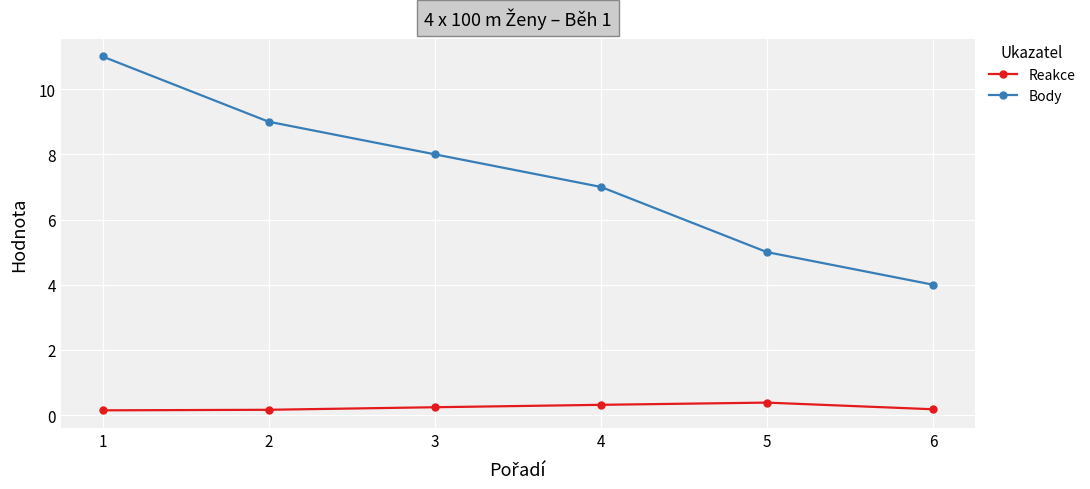

What is the average value of the Reakce series?

0.2